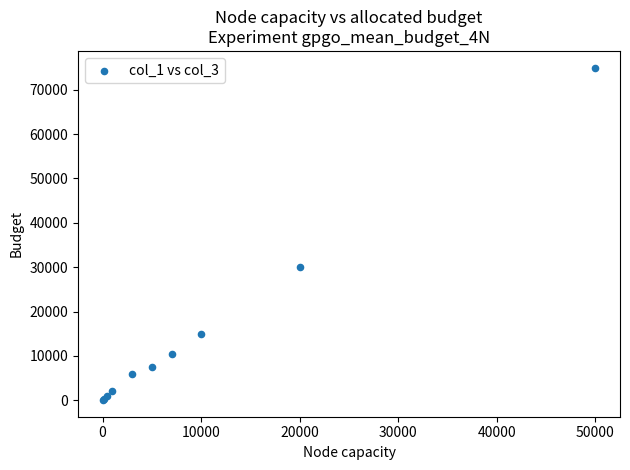

What Y value in the scatter plot is closest to 37515?

30000